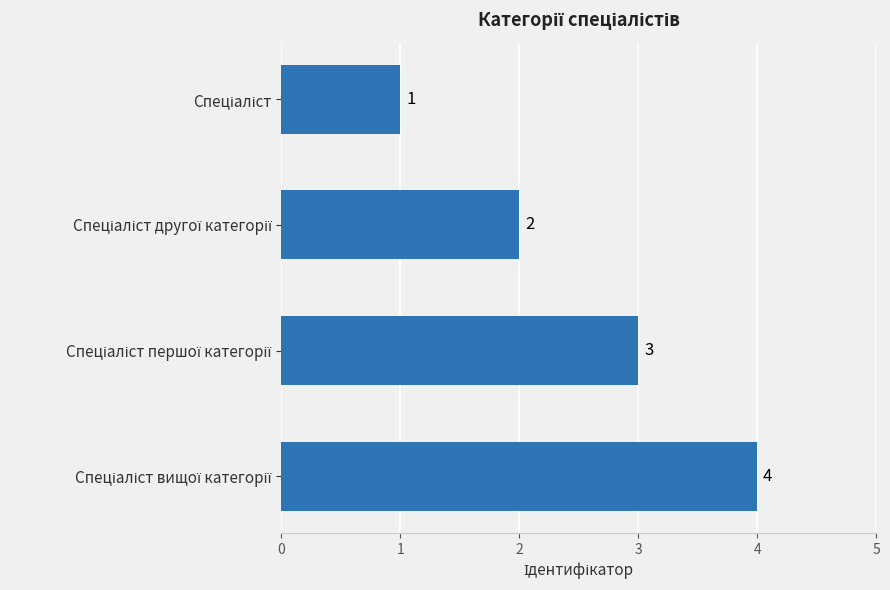

What is the value of the 4th bar from the top?

4